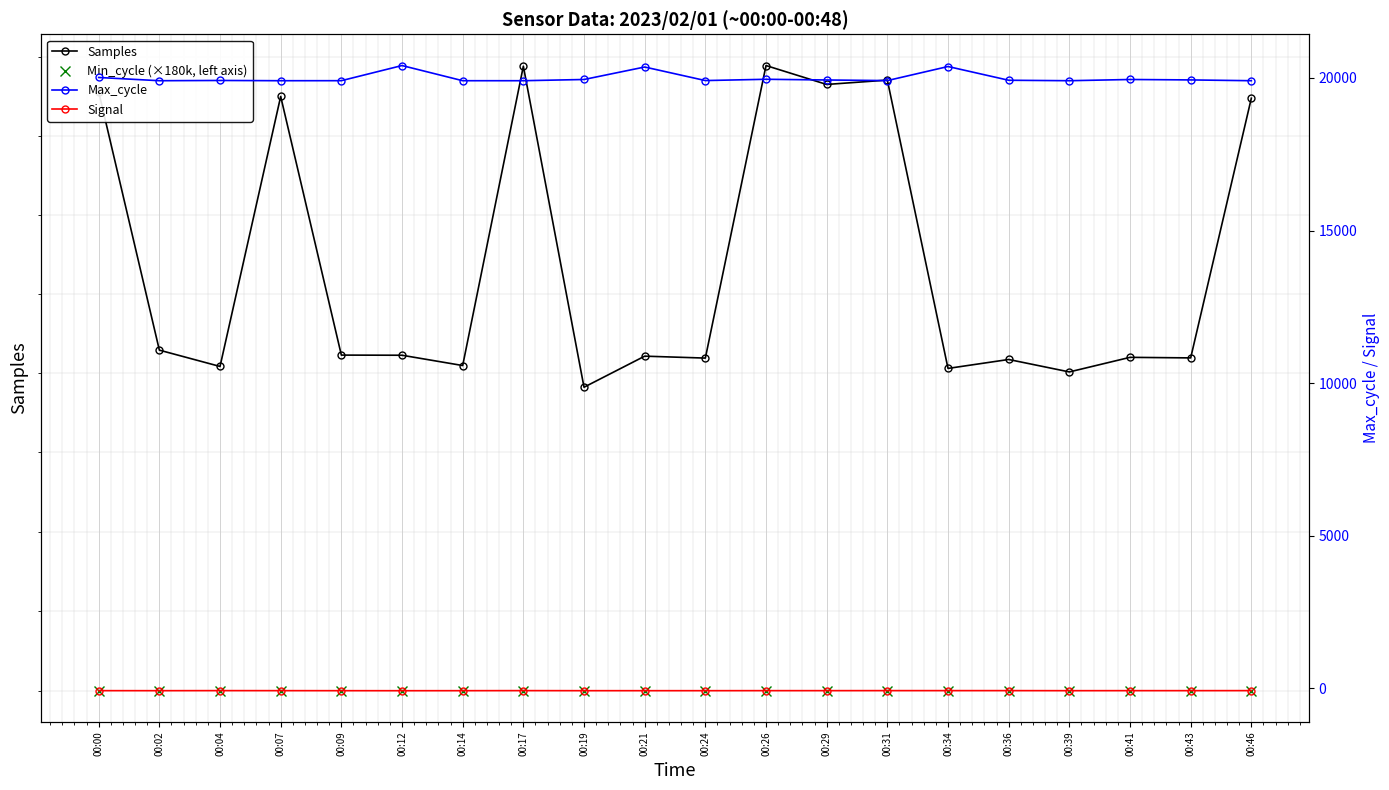

Is the value of Signal at 00:07 greater than the value of Max_cycle at 00:14?

No